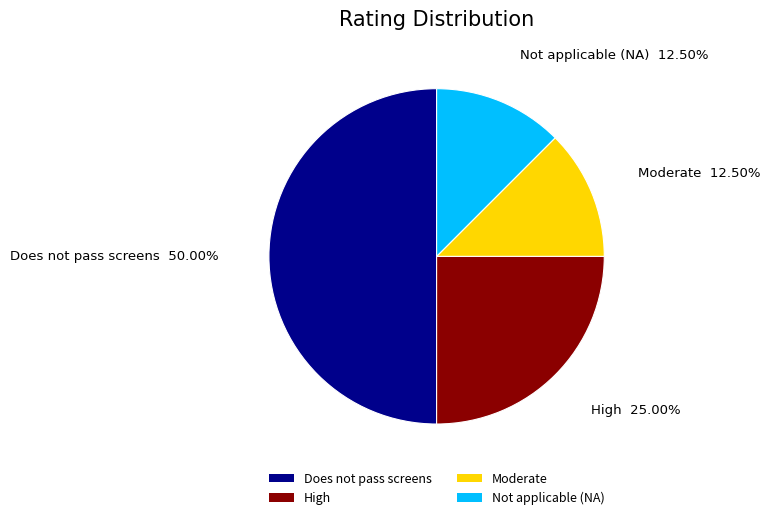

Count the number of slices in the pie.

4